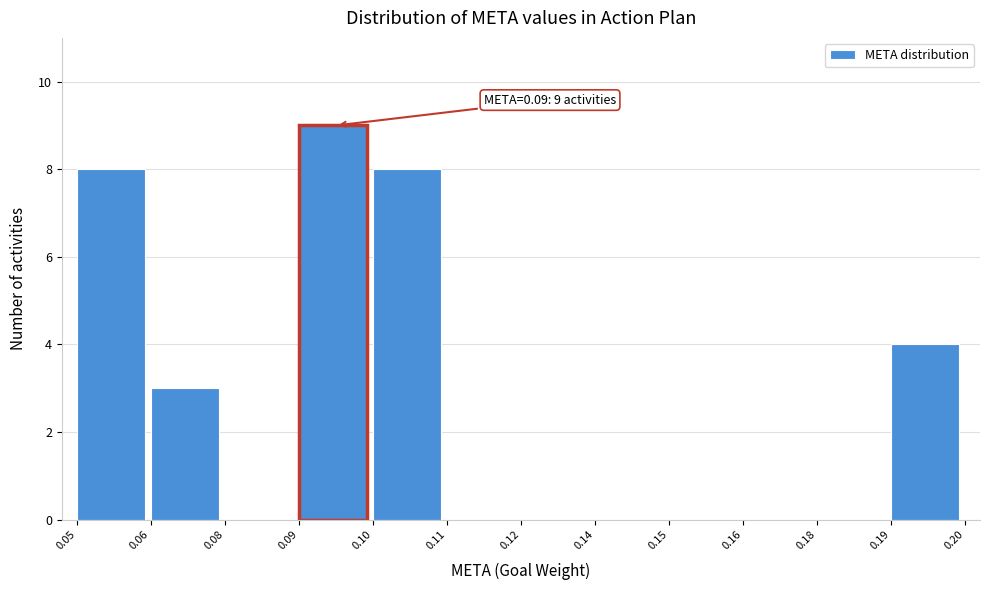

Reading left to right, transcribe all the data shown in this chart.

0.05=8	0.06=3	0.08=0	0.09=9	0.10=8	0.11=0	0.12=0	0.14=0	0.15=0	0.16=0	0.18=0	0.19=4